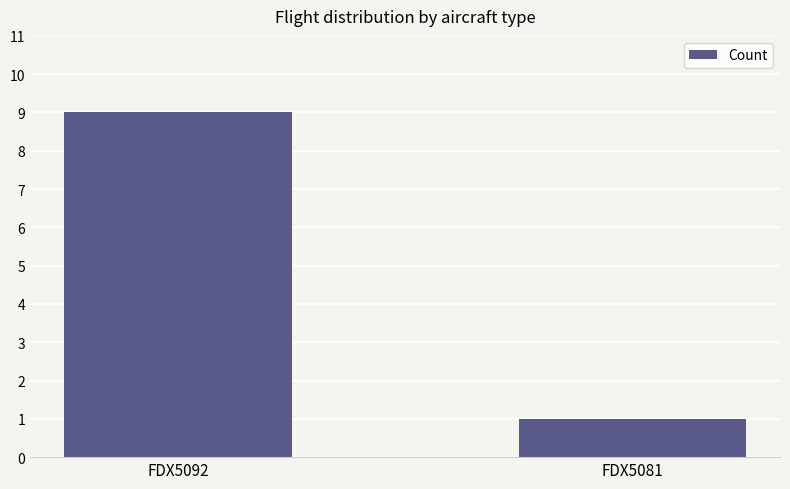

How many values are between 1 and 9?

2